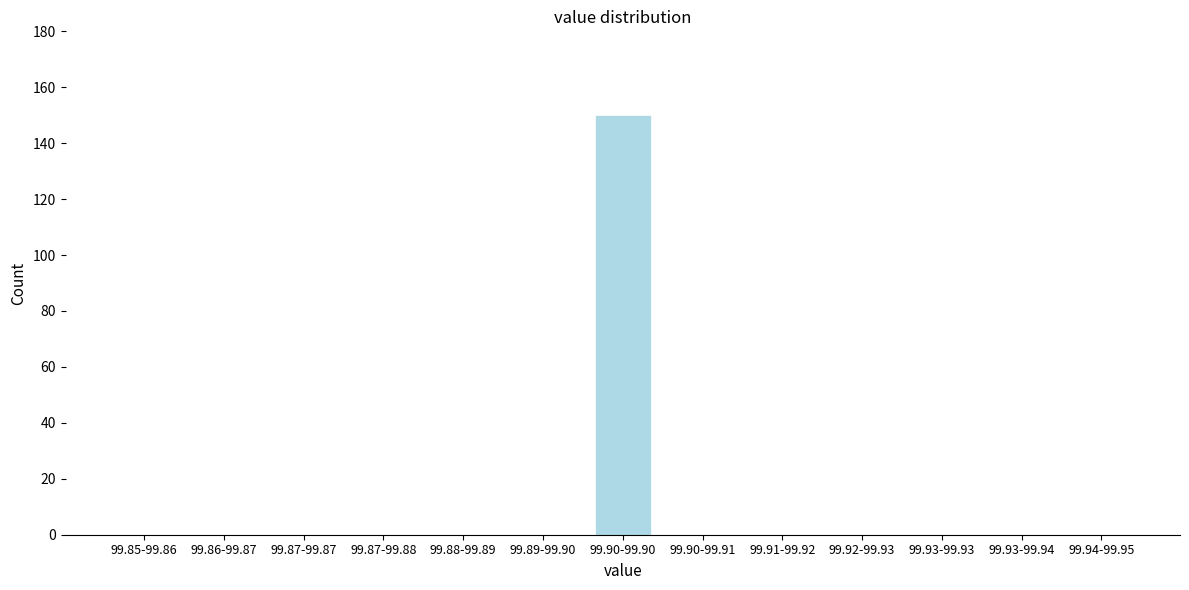

Reading right to left, transcribe all the data shown in this chart.

99.94-99.95=0	99.93-99.94=0	99.93-99.93=0	99.92-99.93=0	99.91-99.92=0	99.90-99.91=0	99.90-99.90=150	99.89-99.90=0	99.88-99.89=0	99.87-99.88=0	99.87-99.87=0	99.86-99.87=0	99.85-99.86=0